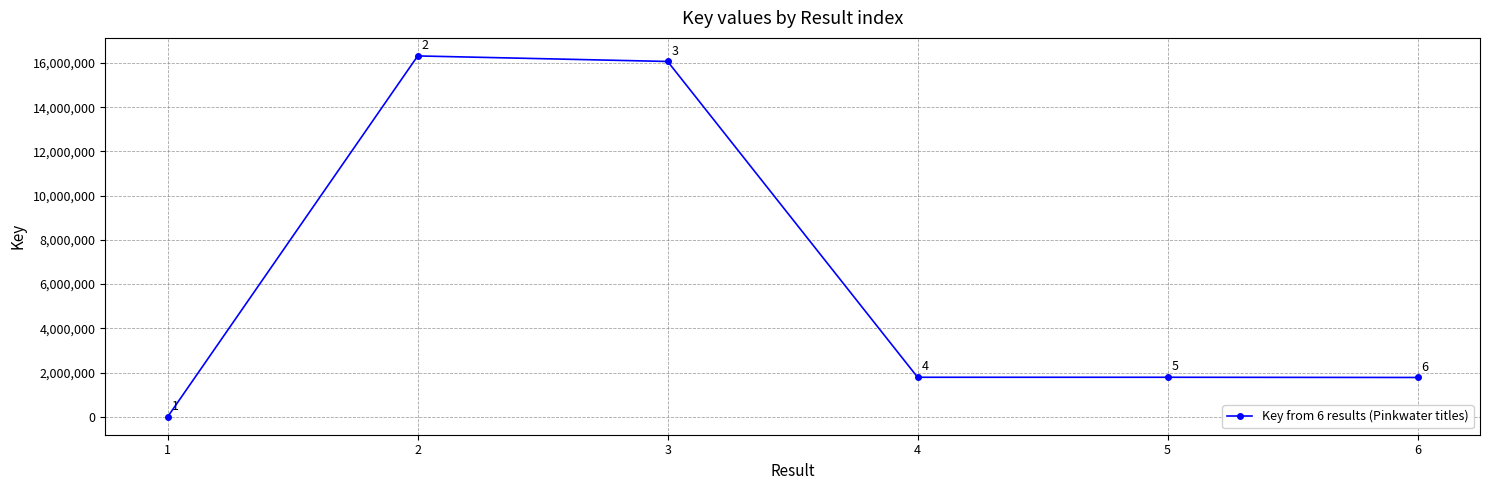

Count the number of categories in the chart.

6